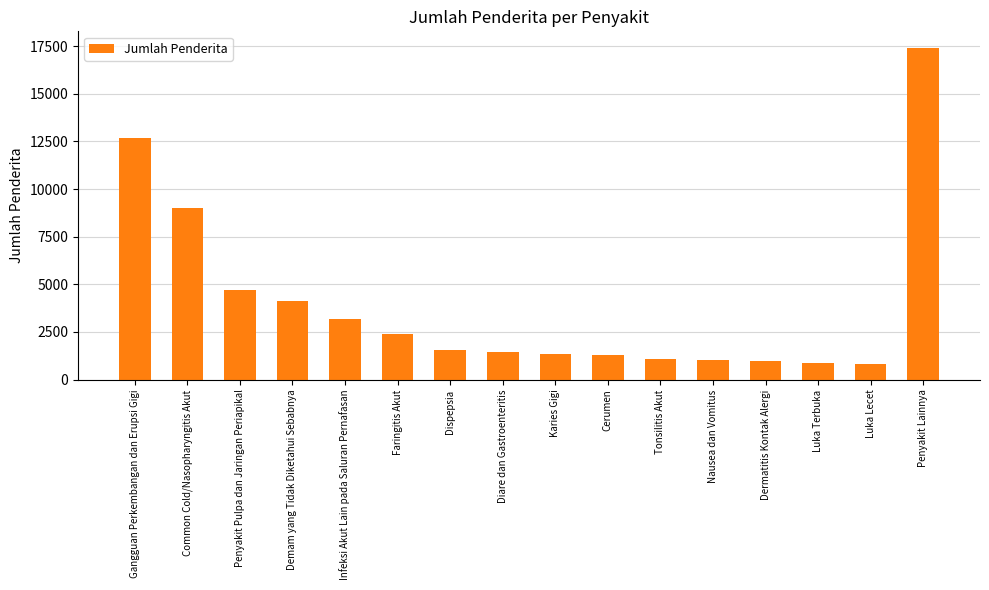

How many distinct data groups are displayed?

1